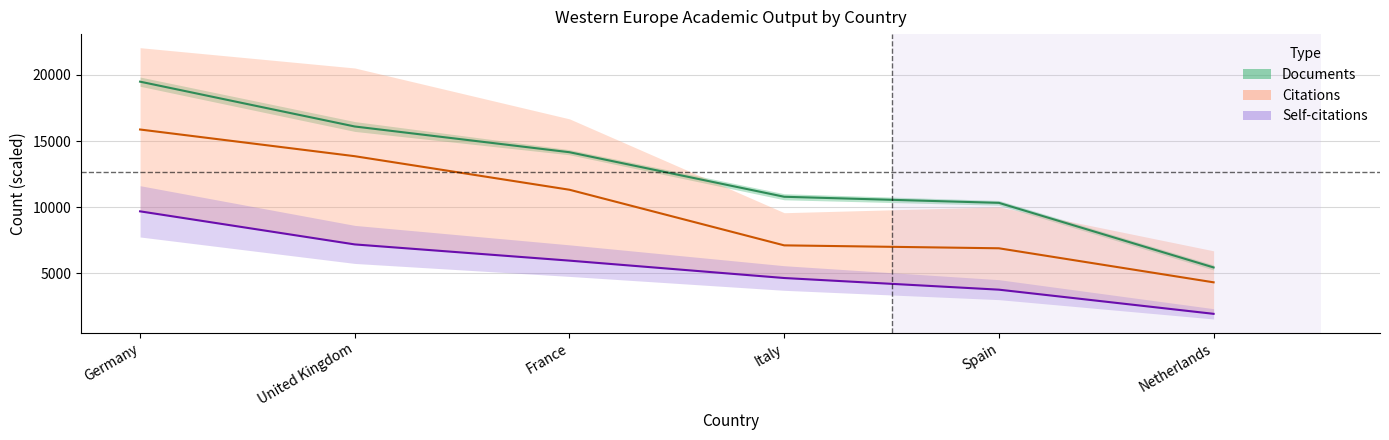

How many data points does each series have?

6